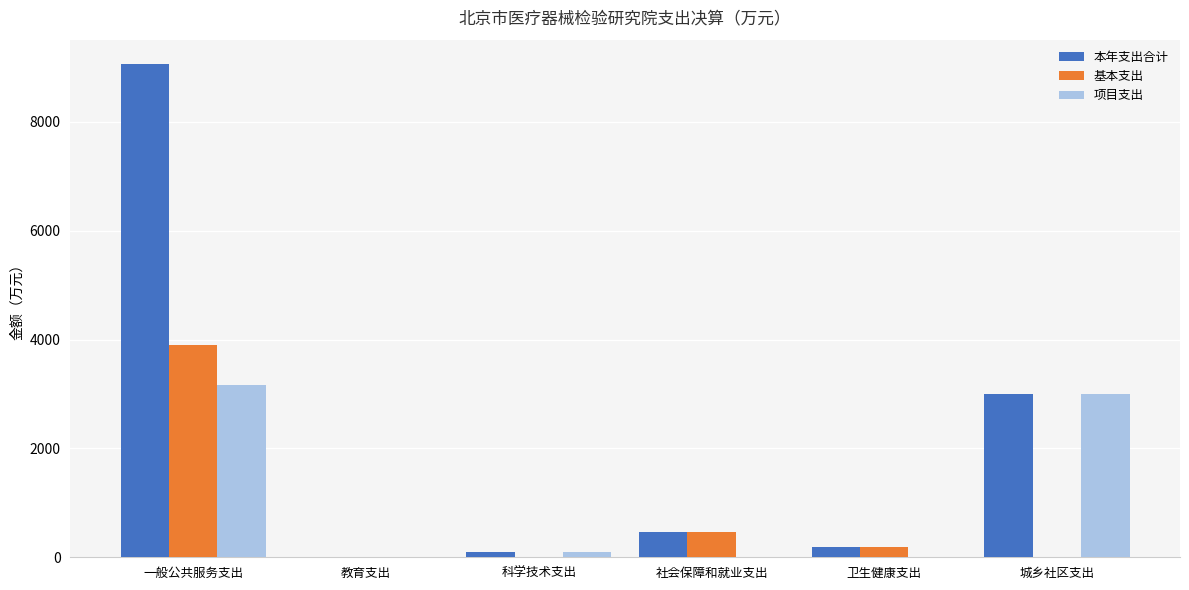

What is the greatest value displayed?

9059.3